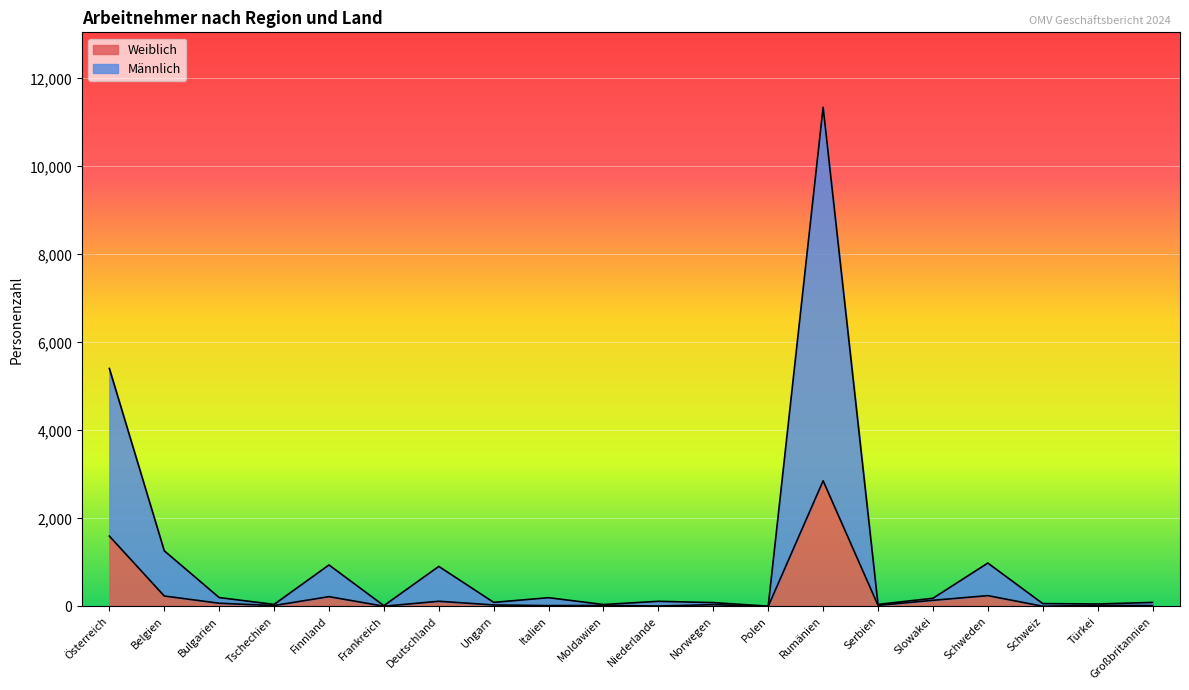

Reading right to left, list all the values displayed in this chart.

Weiblich: 20	24	5	246	140	25	2855	2	40	10	23	19	34	118	5	223	21	73	238	1599
Männlich: 92	56	65	986	186	47	11343	7	87	117	44	199	93	910	18	943	46	202	1265	5407